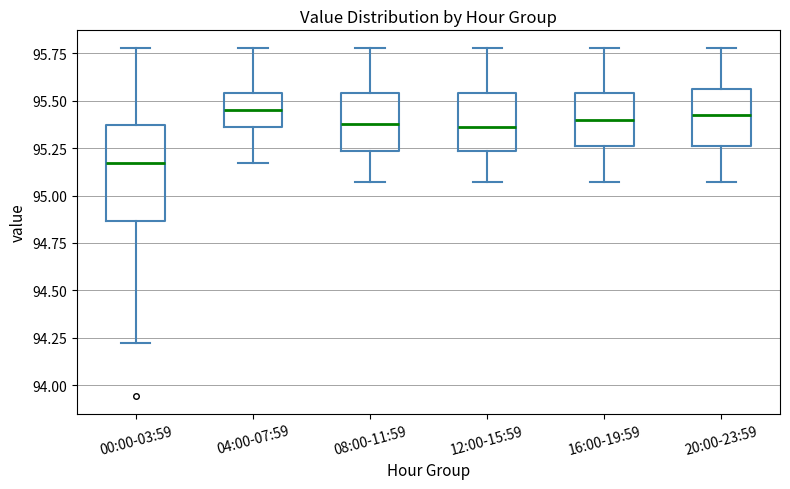

Which box is the tallest, from its lower edge to its upper edge?

00:00-03:59